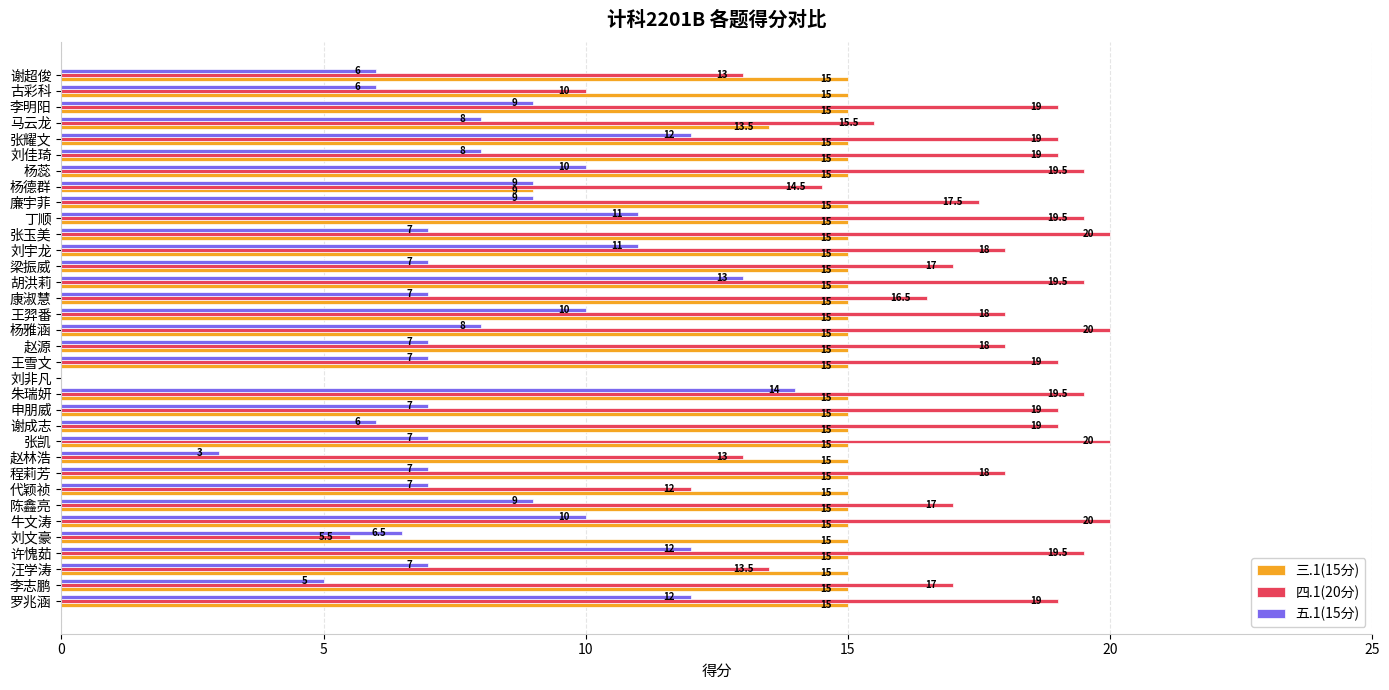

At which label is 三.1(15分) closest to 7?

杨德群